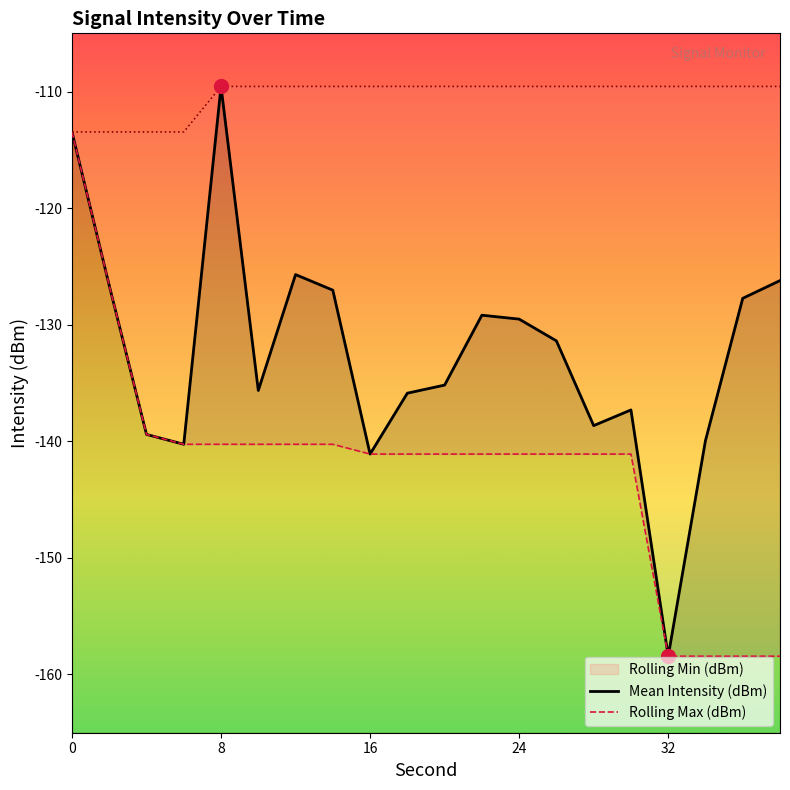

The Mean Intensity (dBm) series shows -193.3 at 8. True or false?

False